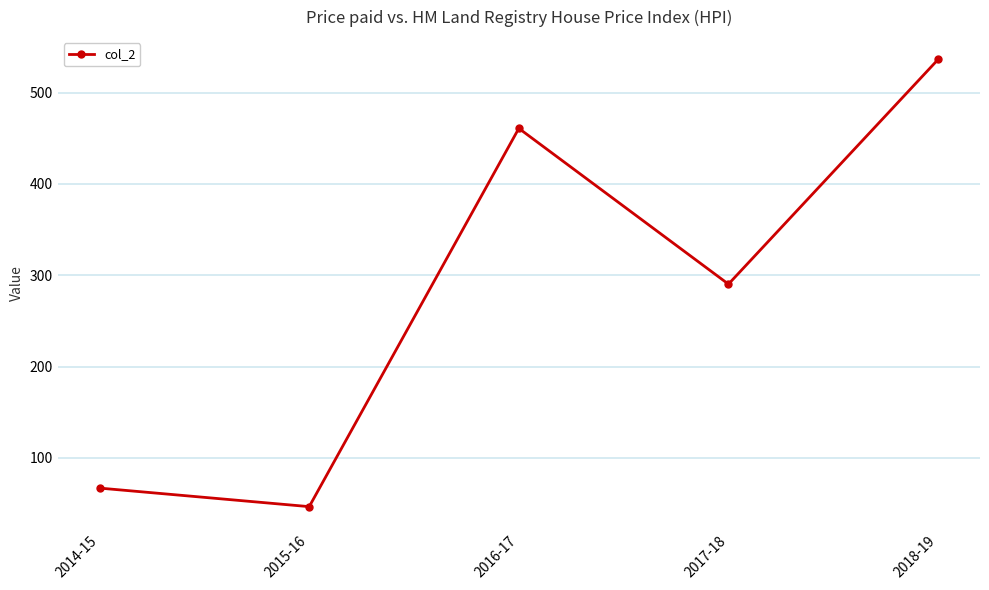

True or false: the data shows 912.5 at 2018-19.

False